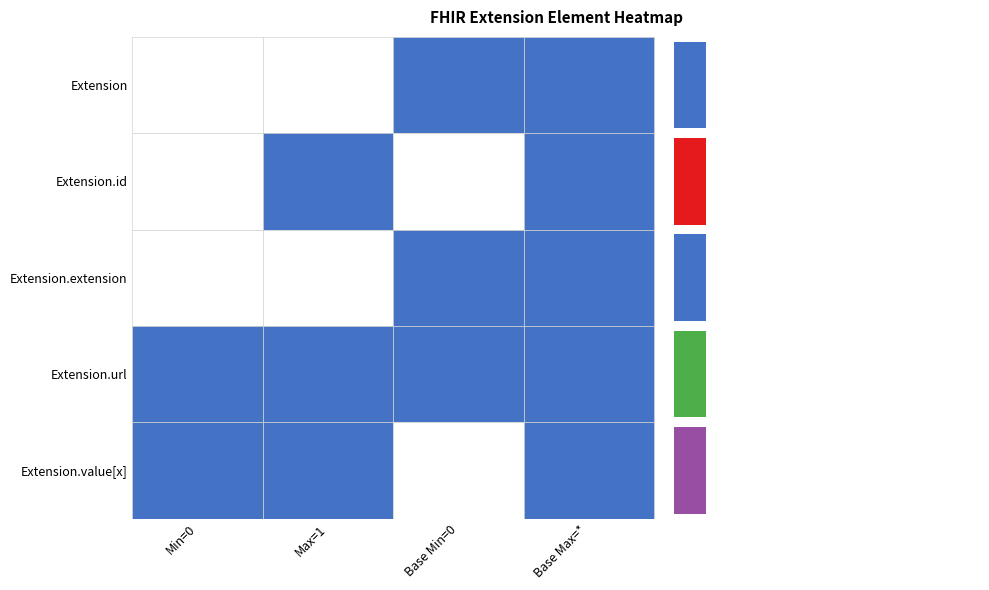

The Extension.id series shows 1 at Max=1. True or false?

False